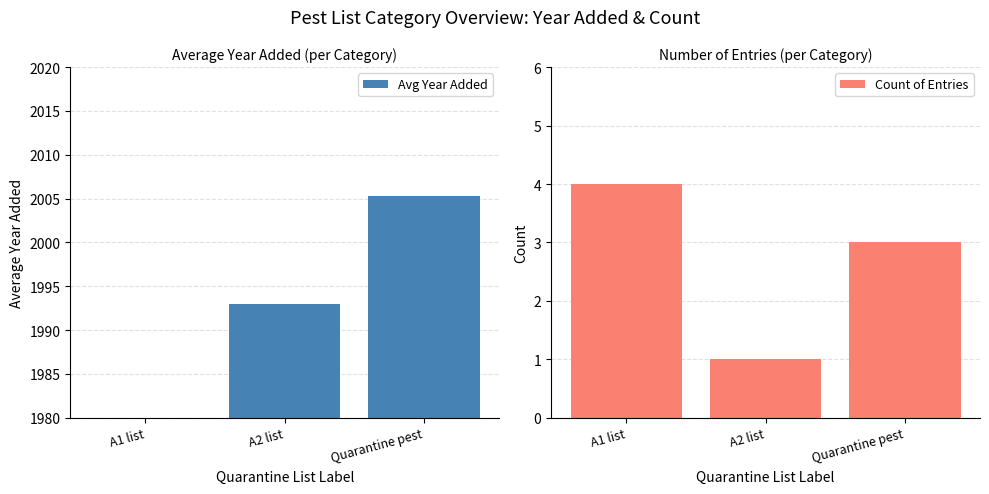

How many bars are there in total?

6